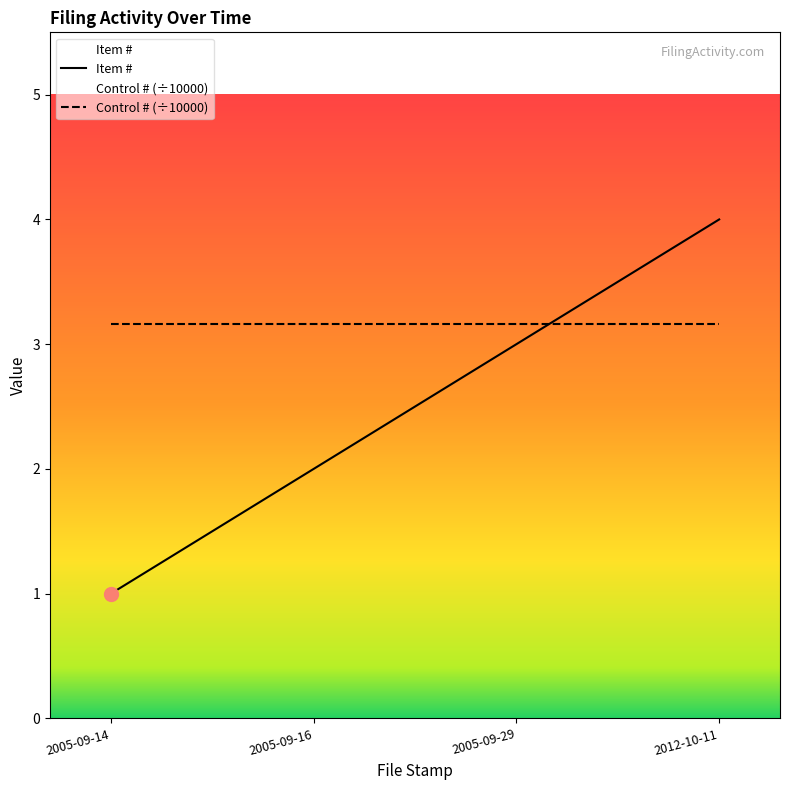

What is the ratio of the value at 2012-10-11 to the value at 2005-09-14?

4.0